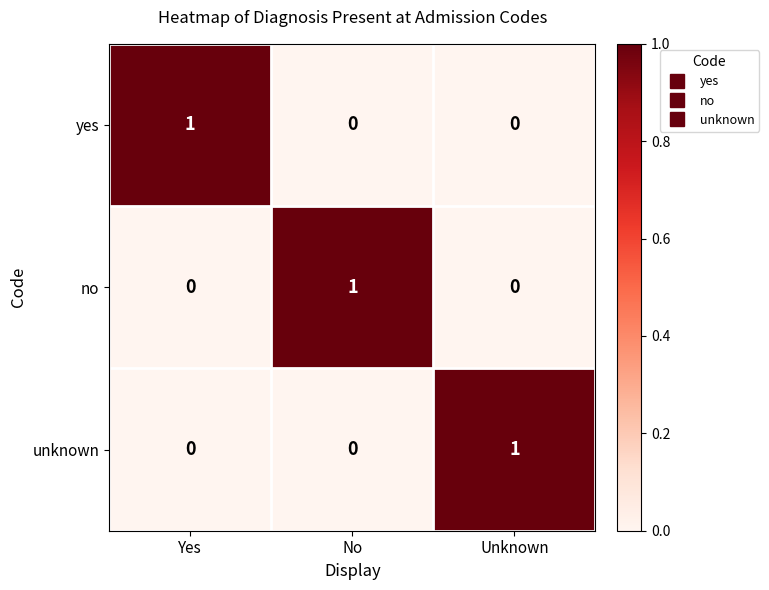

How many values in the no series exceed 0?

1